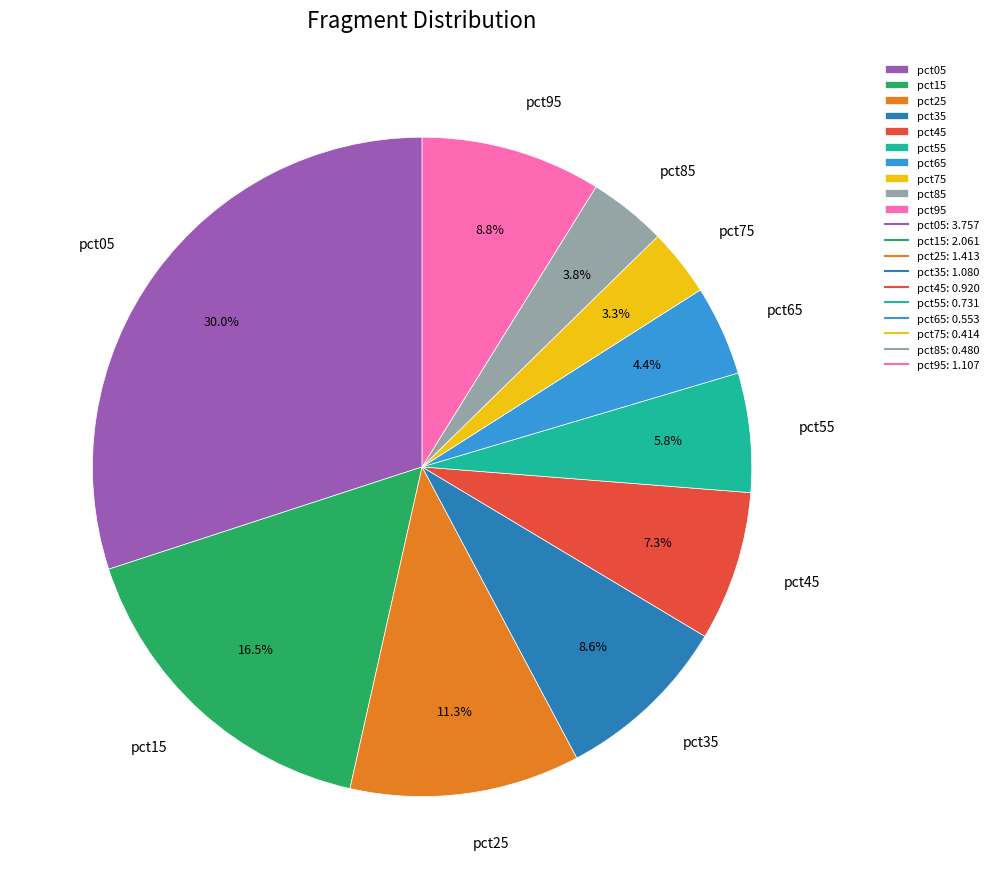

What percentage is NOT represented by pct95?

91.2%